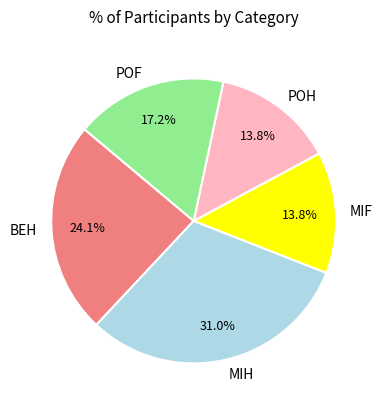

The MIH slice represents 31% of the pie. True or false?

True